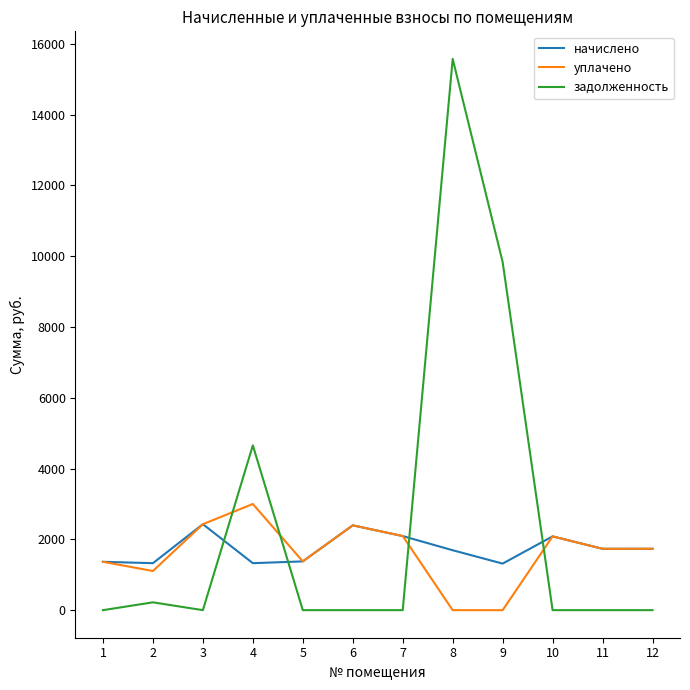

The value of начислено at 10 is 2084.9. True or false?

True